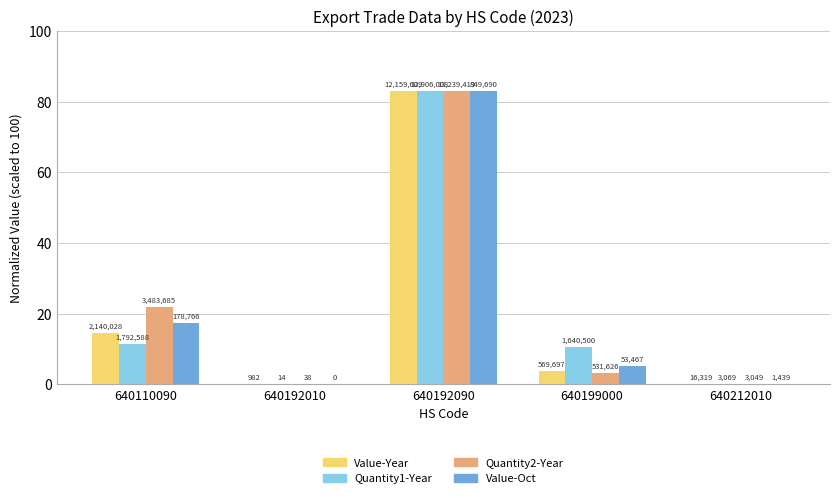

What are all the series names shown in the legend?

Value-Year, Quantity1-Year, Quantity2-Year, Value-Oct